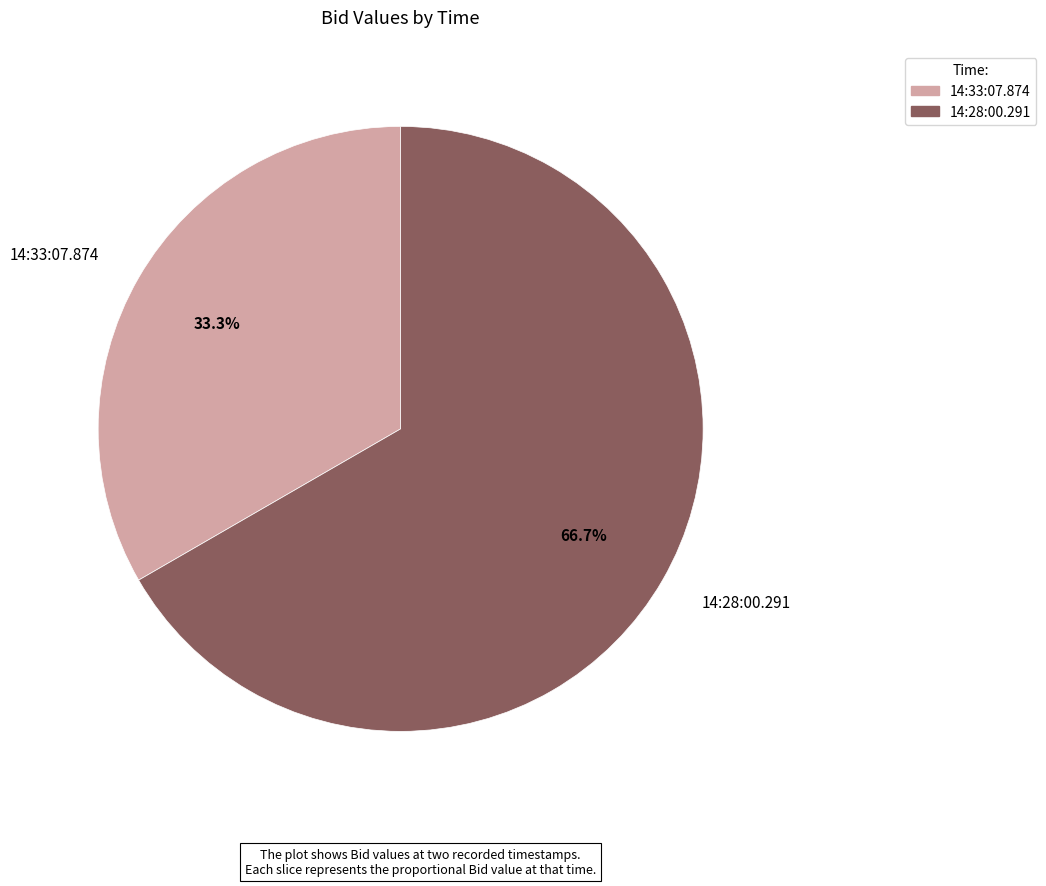

To the nearest percent, what is the average slice percentage?

50%